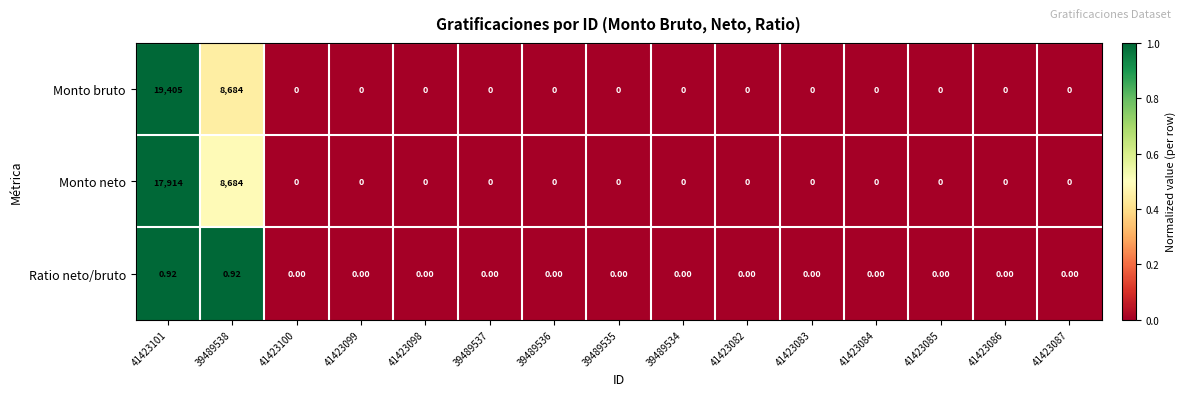

How many series are shown in this chart?

3